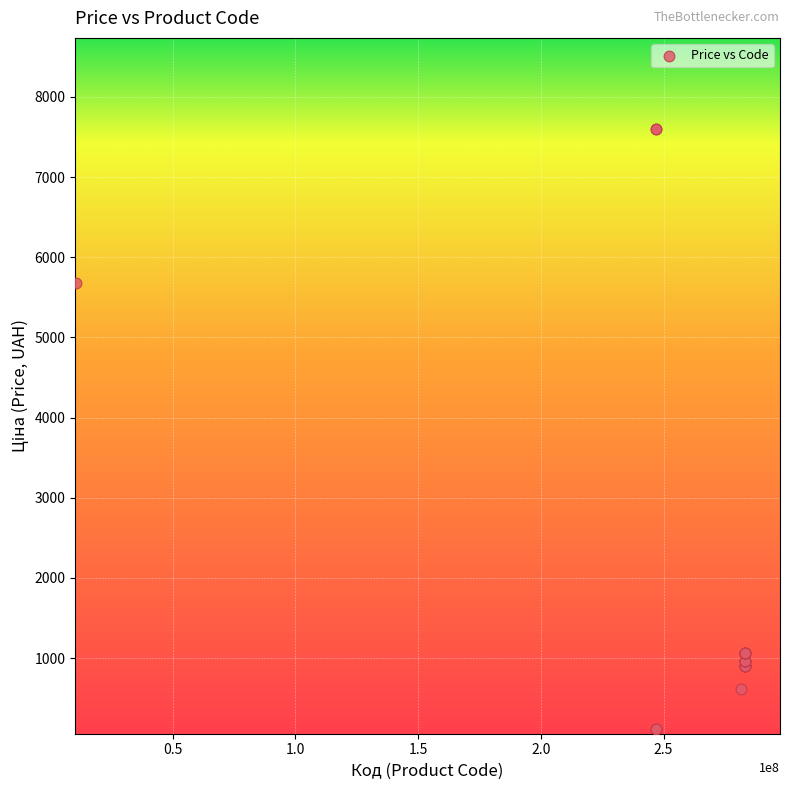

What Y value in the scatter plot is closest to 3855?

5673.8